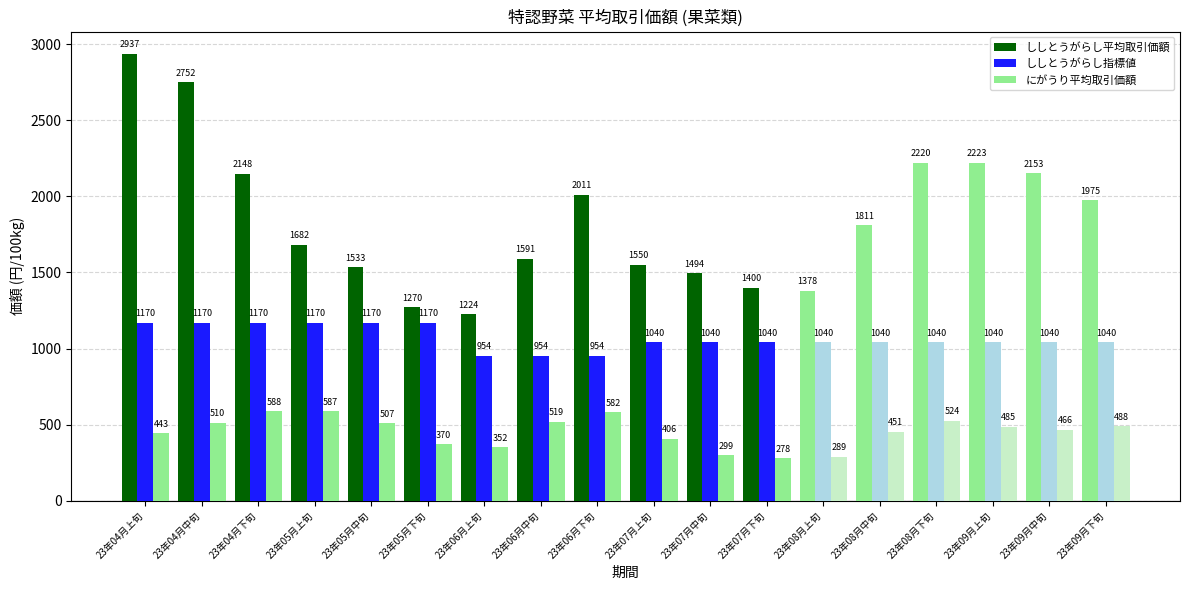

At which category does the chart reach its peak across all series?

23年04月上旬